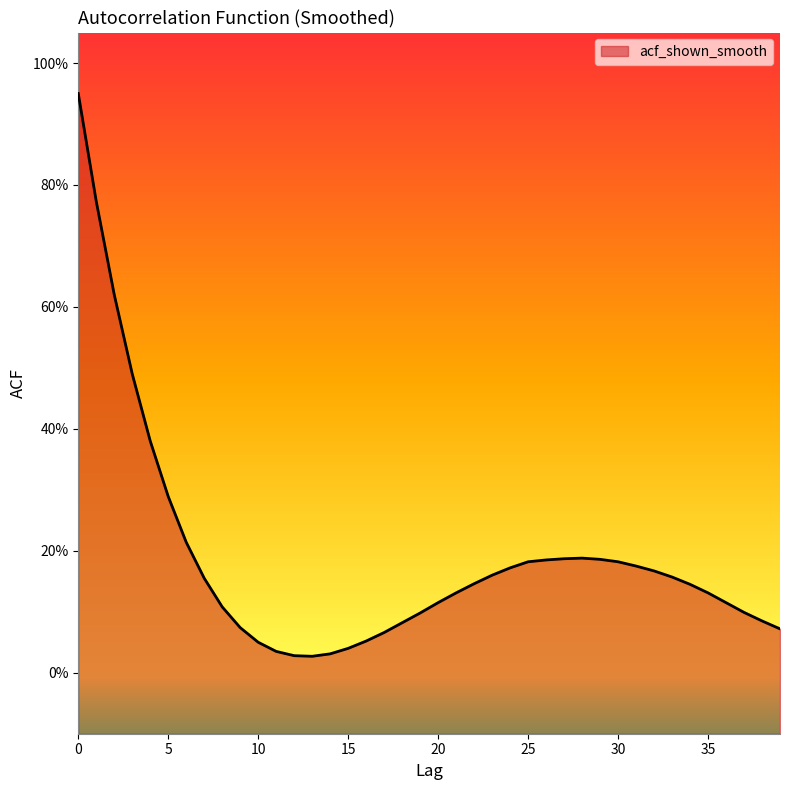

The value at 5 is 0.2. True or false?

False